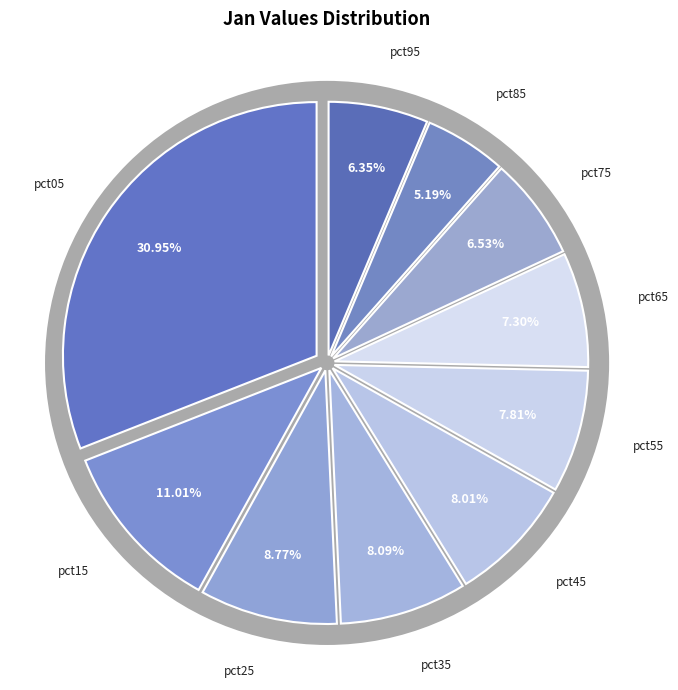

To the nearest percent, what is the combined percentage of pct45 and pct25?

17%